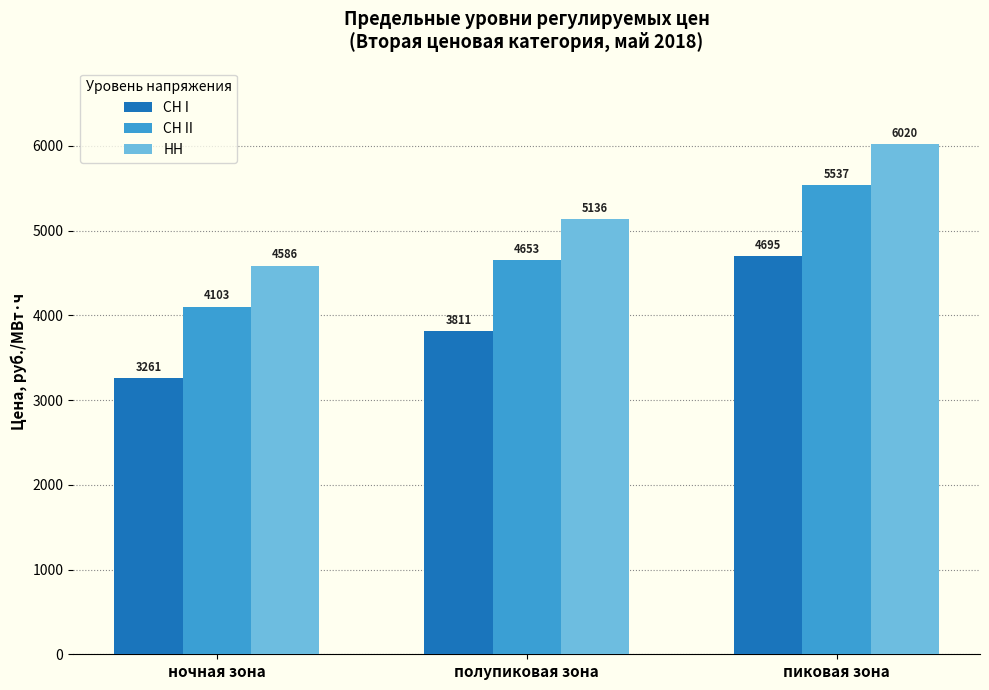

What is the difference between the maximum and minimum values in the СН II series?

1434.0